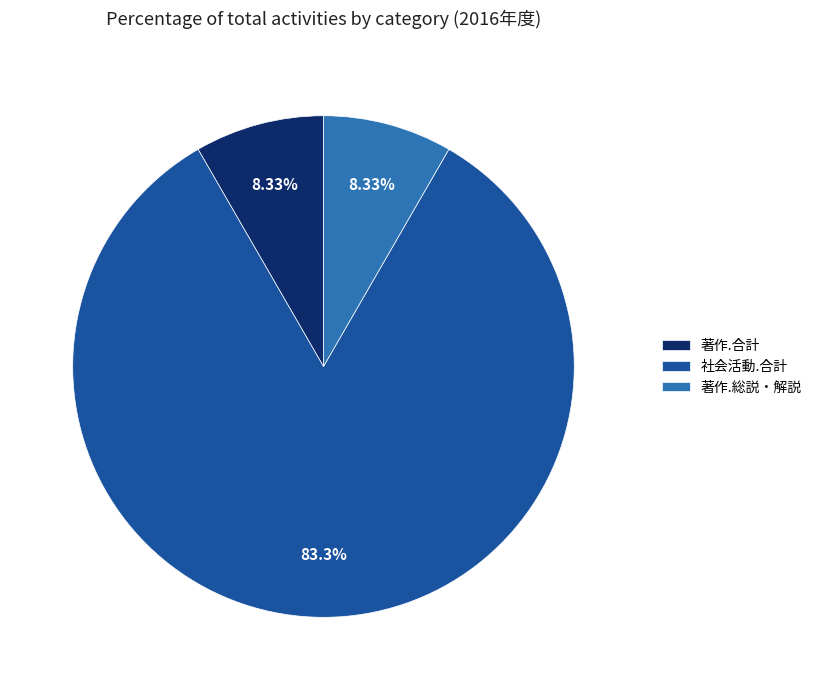

Count the number of slices in the pie.

3